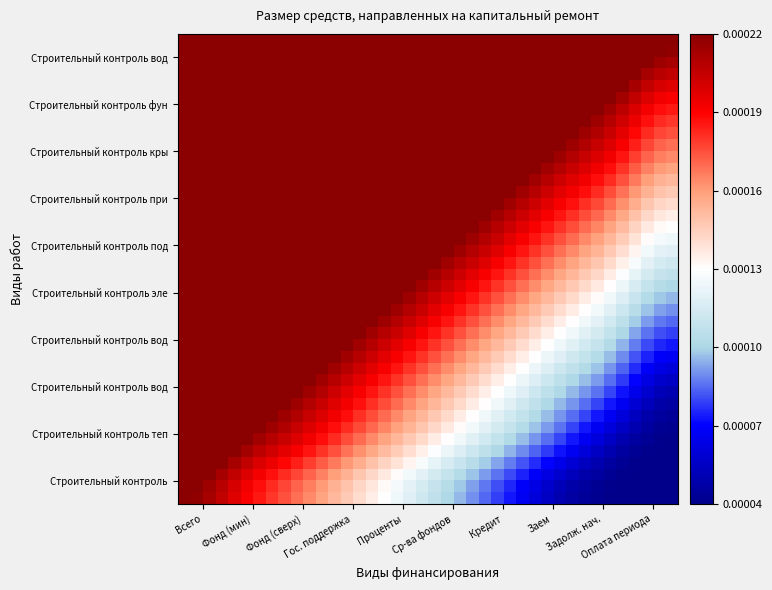

At how many categories does at least one series exceed 0?

40